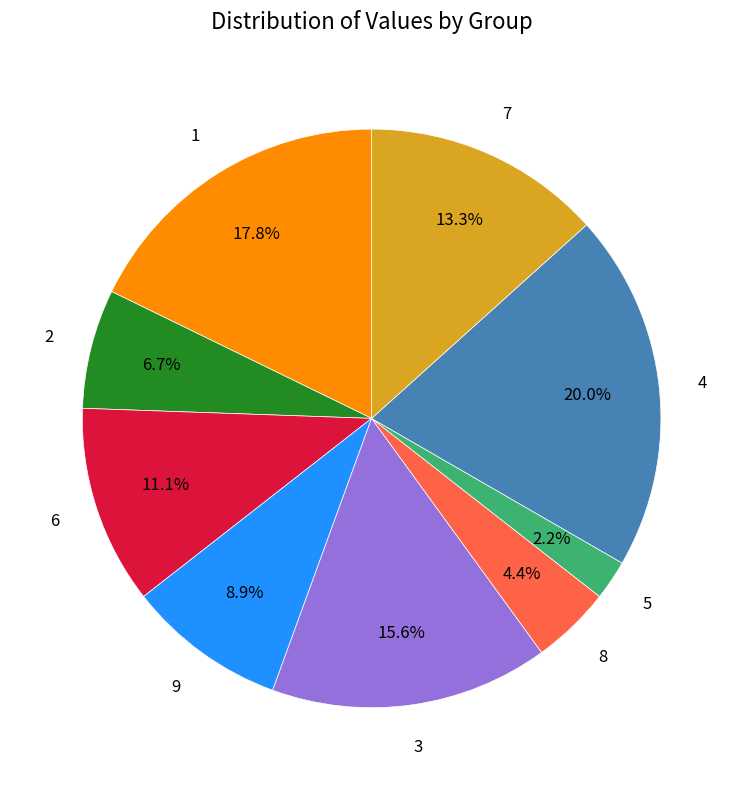

Is there a majority slice in this chart?

No